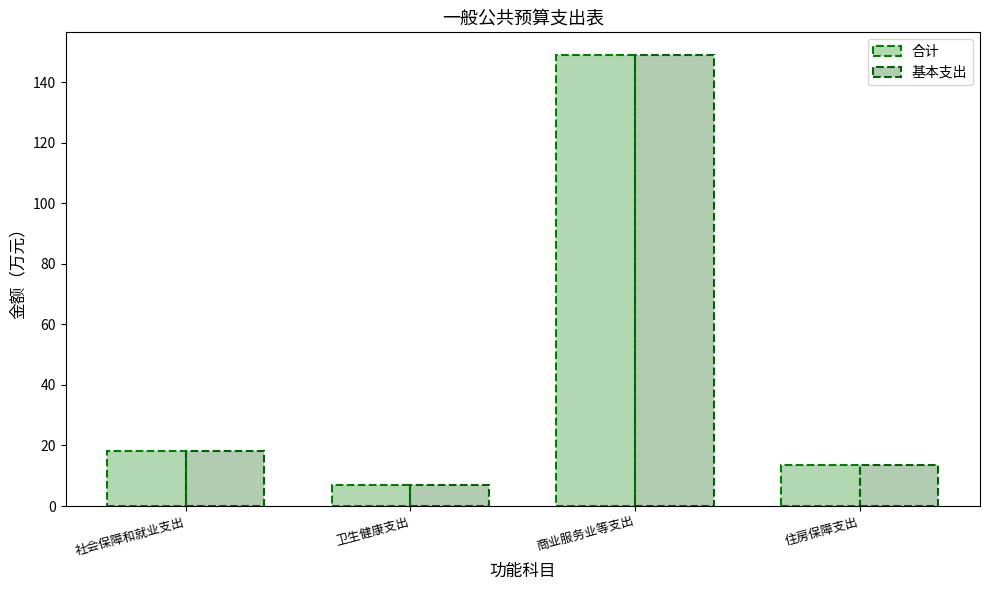

Is the value of 合计 at 社会保障和就业支出 greater than the value of 基本支出 at 社会保障和就业支出?

No